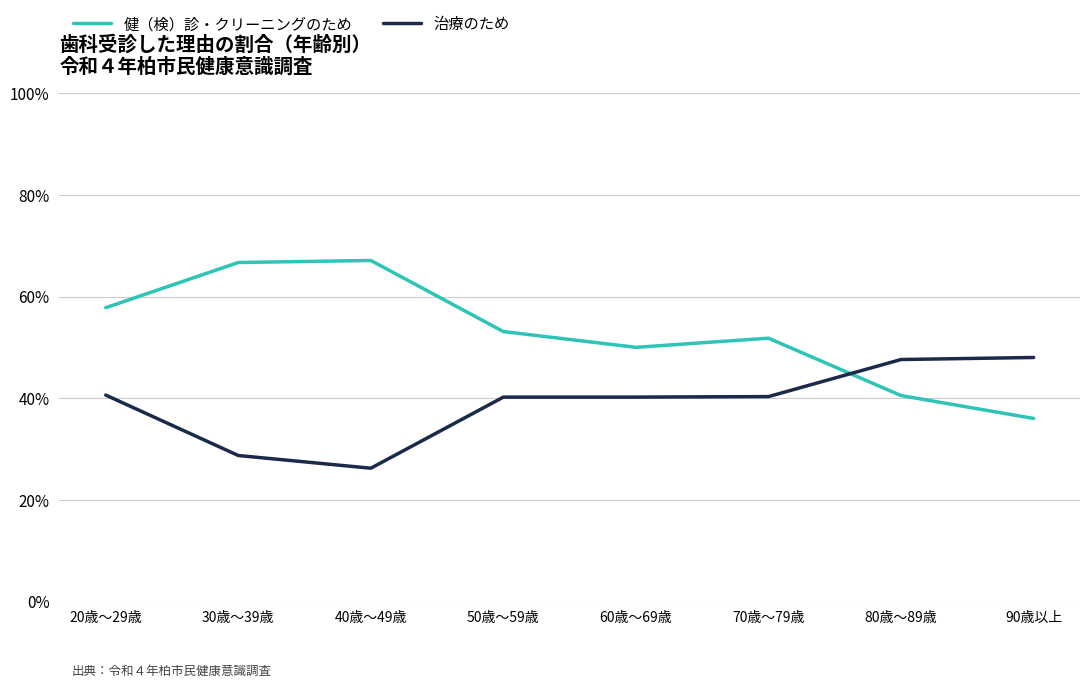

True or false: 健（検）診・クリーニングのため has more than 0 interior local peaks.

True